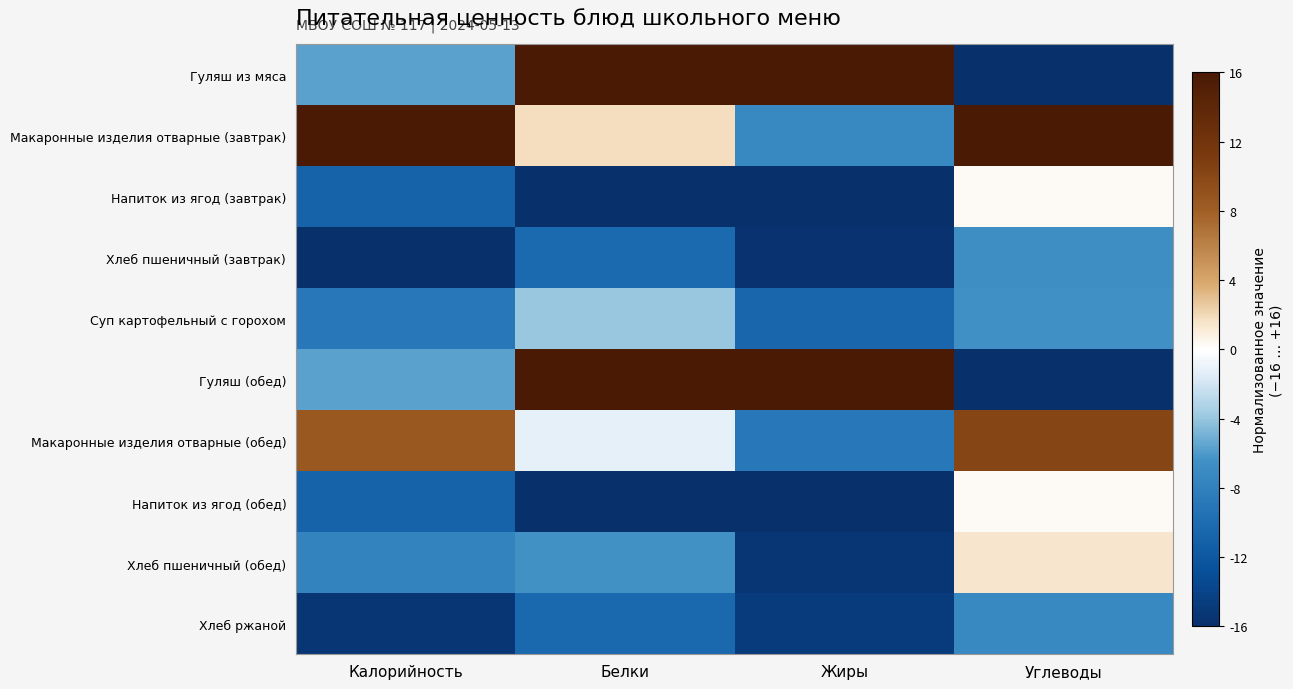

What is the spread (max minus min) of values at Калорийность?

32.0